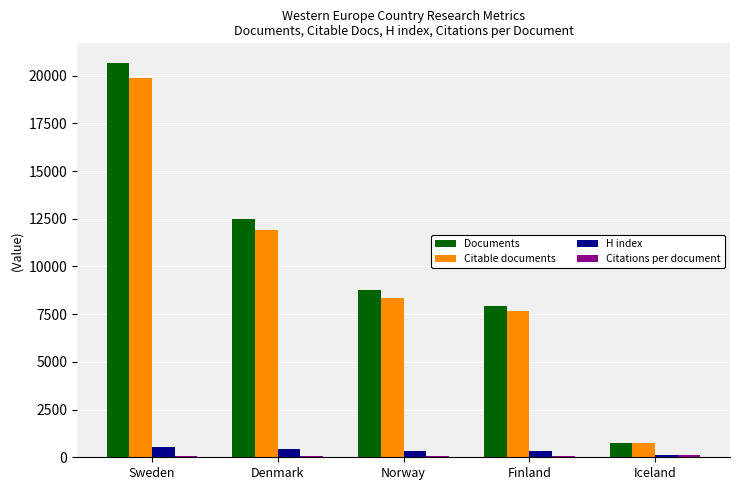

Which series changed the most between Denmark and Finland?

Documents